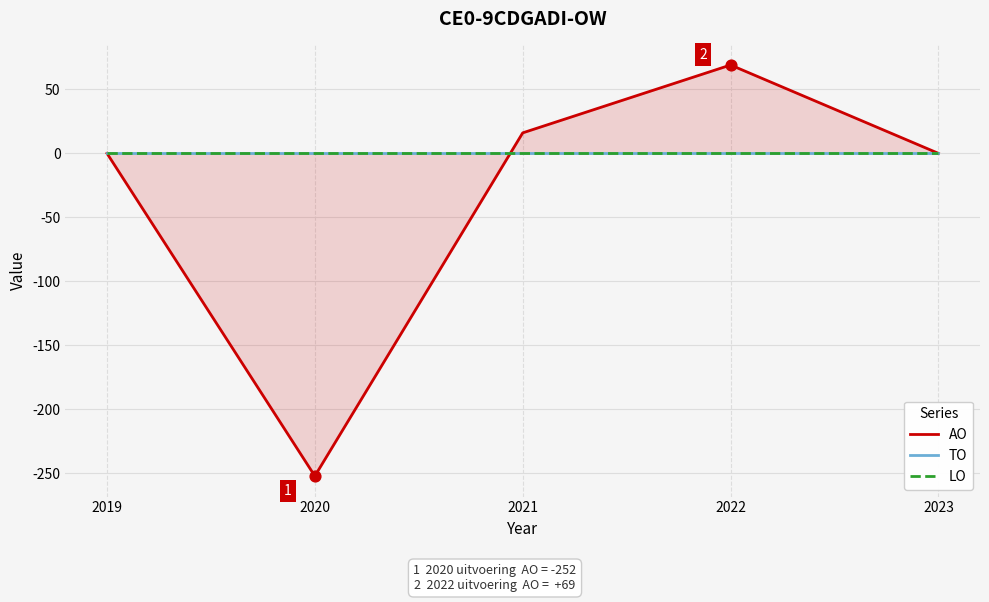

Which series has the largest total across all categories?

TO